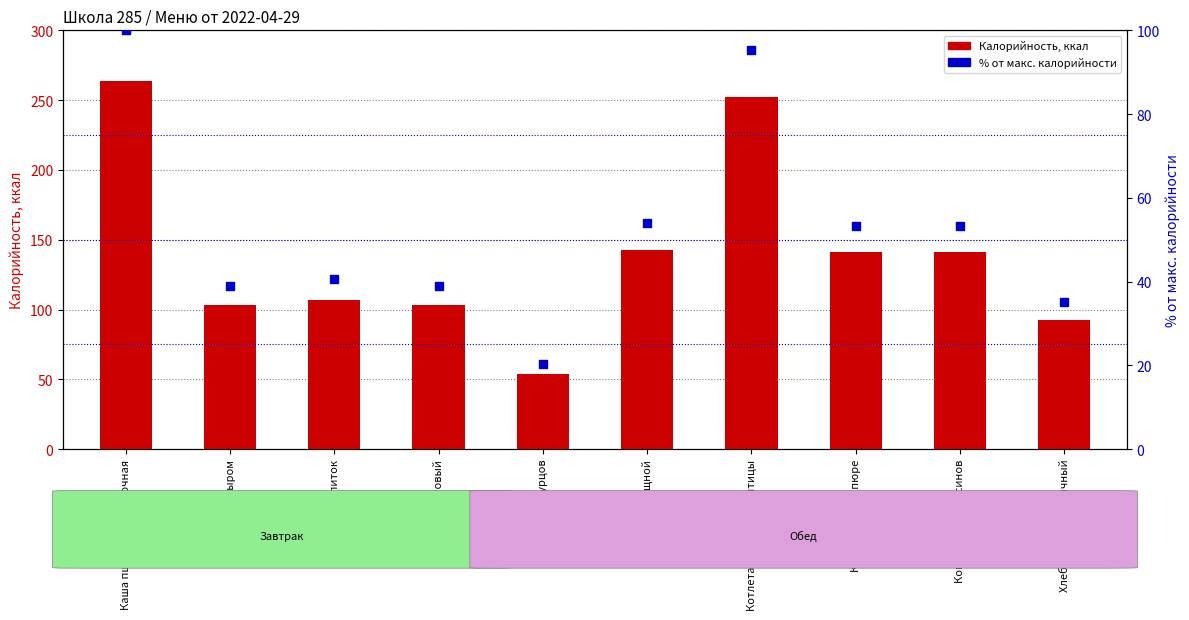

Which series has the largest Y range (max minus min)?

Калорийность, ккал